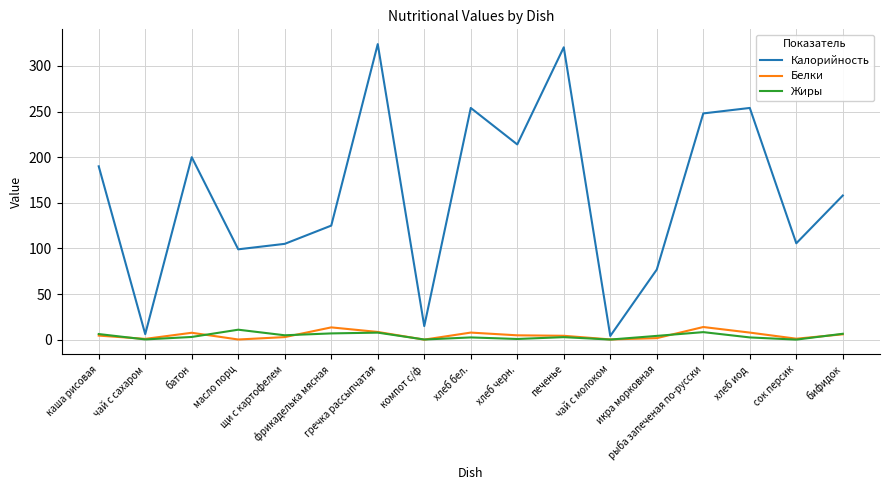

Which series has the largest total across all categories?

Калорийность